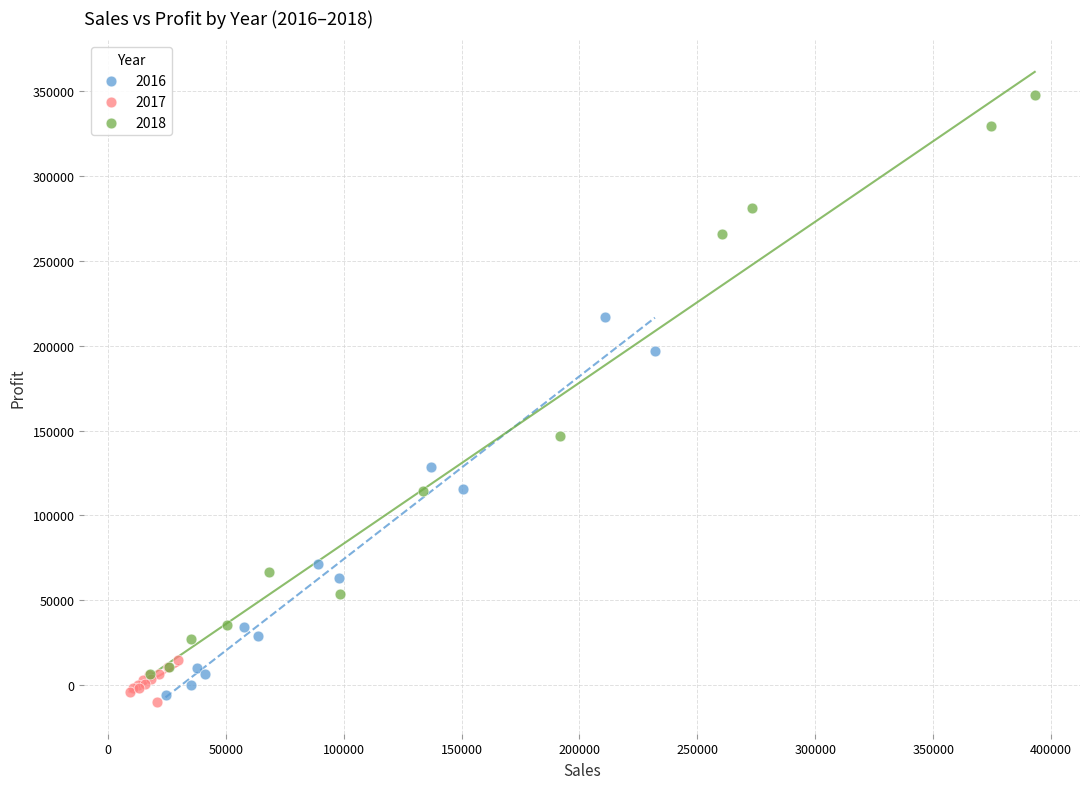

Which series has the widest spread of Y values?

2018